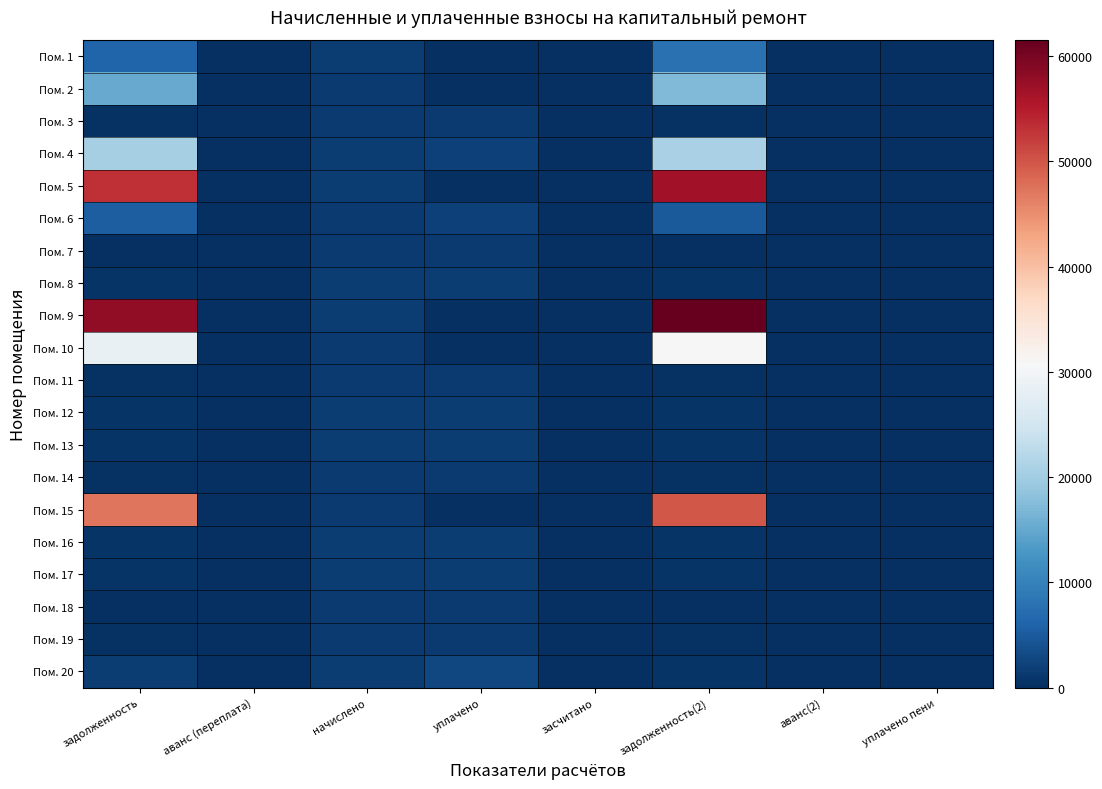

At which category is the sum across all series the highest?

задолженность(2)